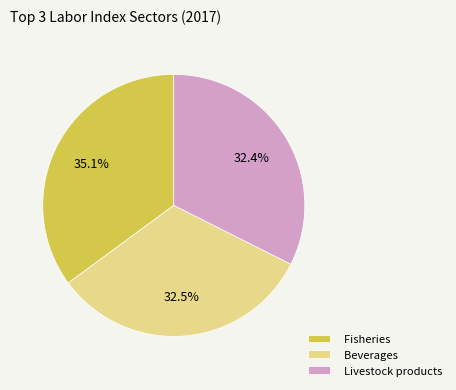

What is the ratio of the value at Beverages to the value at Fisheries?

0.9